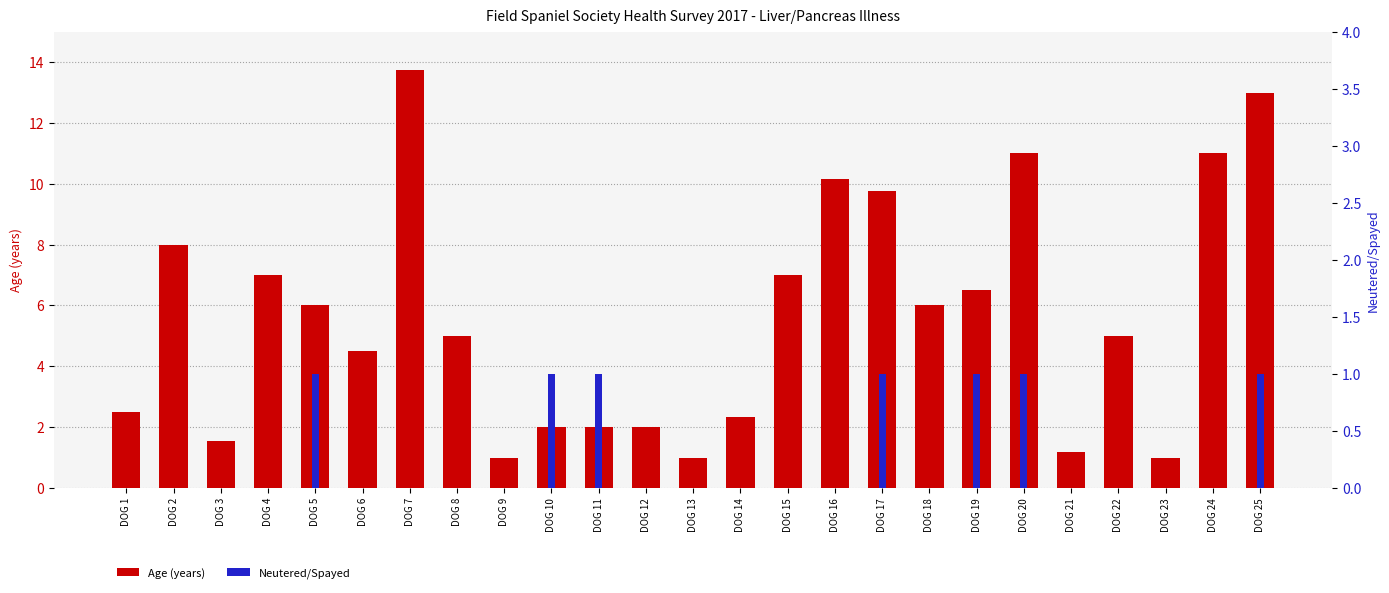

Where is Age (years) nearest to the value 7?

DOG 4